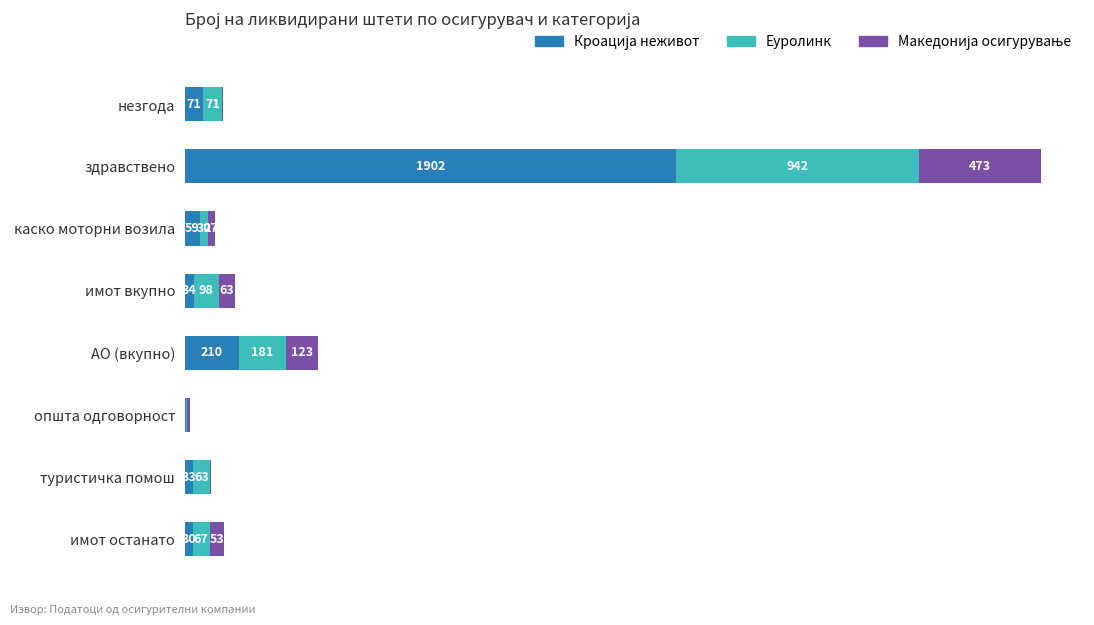

At which category is the sum across all series the highest?

здравствено